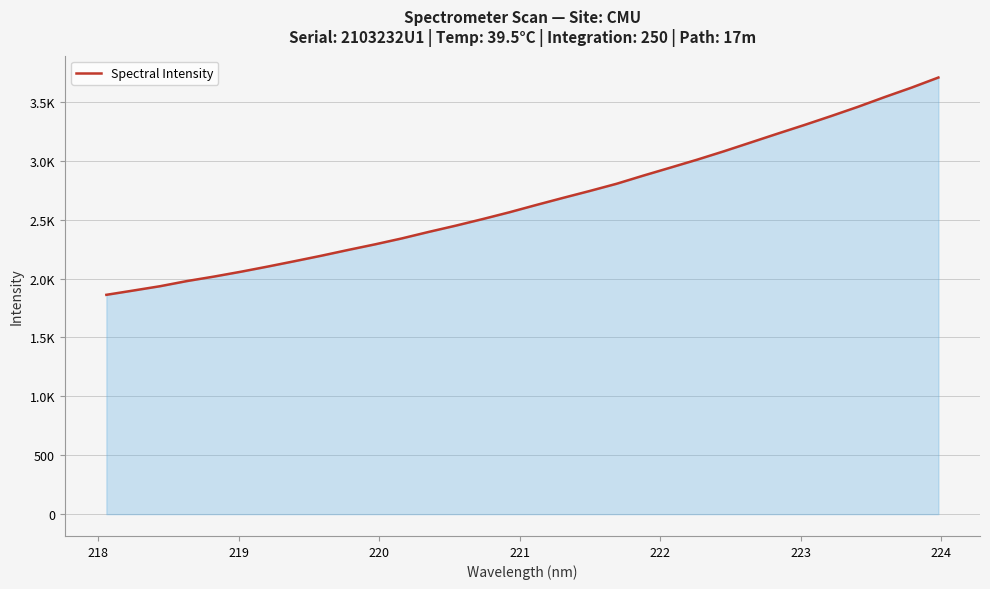

Is this an area chart (filled region under the line)?

Yes